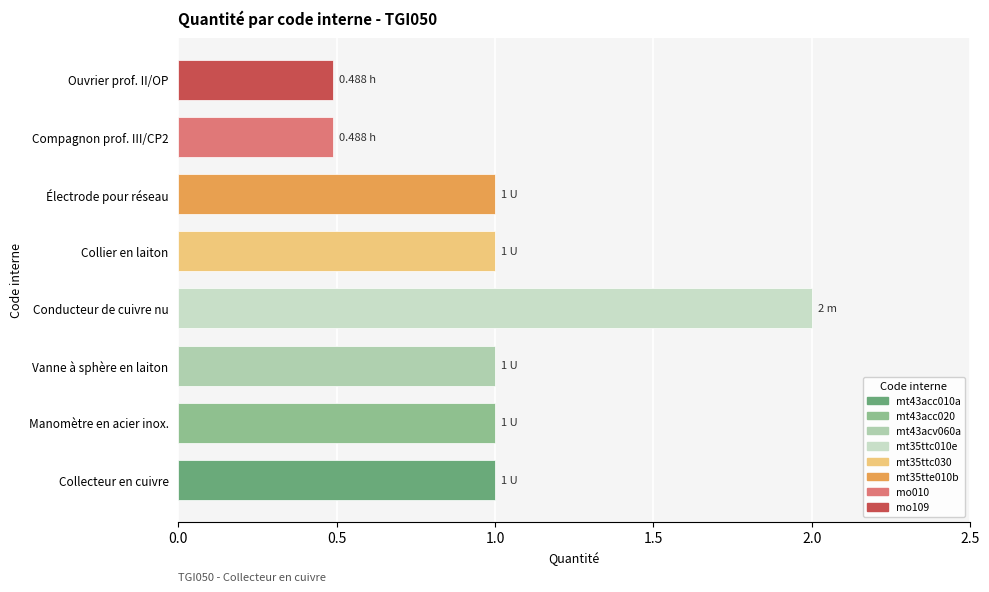

Approximately how many times larger is the value at Manomètre en acier inox. compared to Conducteur de cuivre nu?

0.5